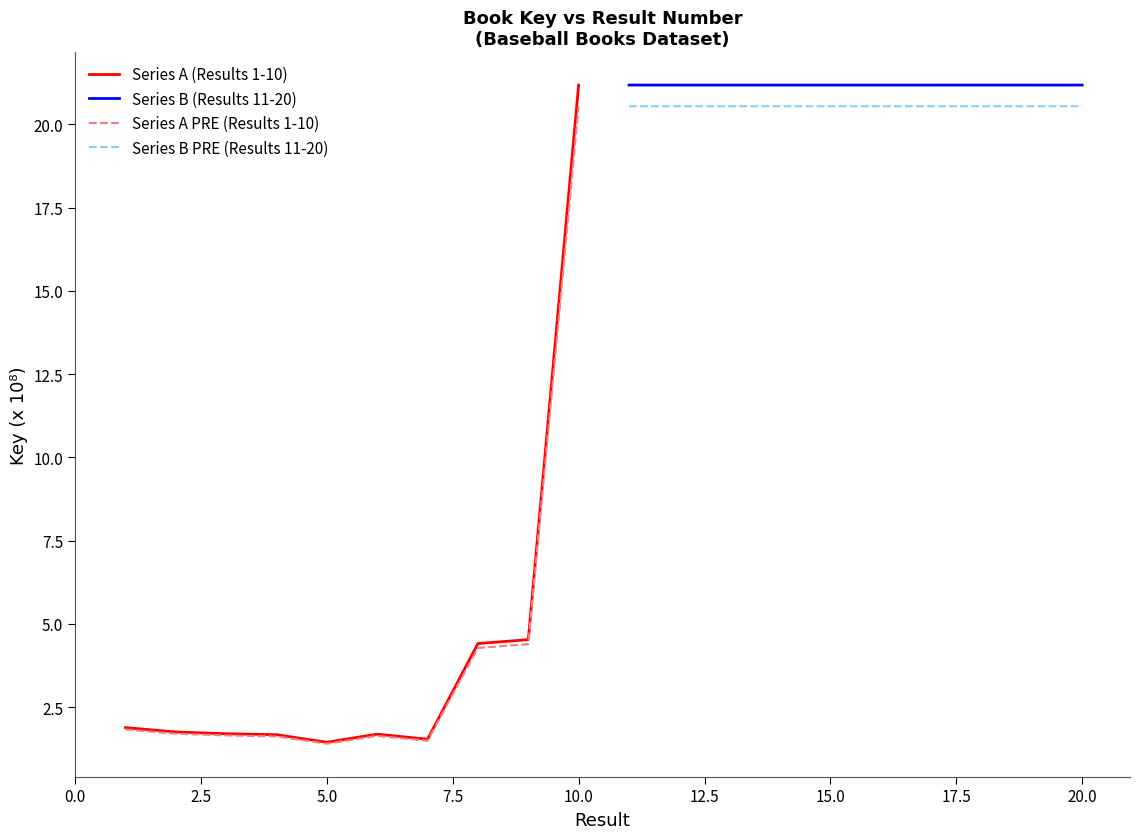

Which category has the highest value in the Series A PRE (Results 1-10) series?

10.0